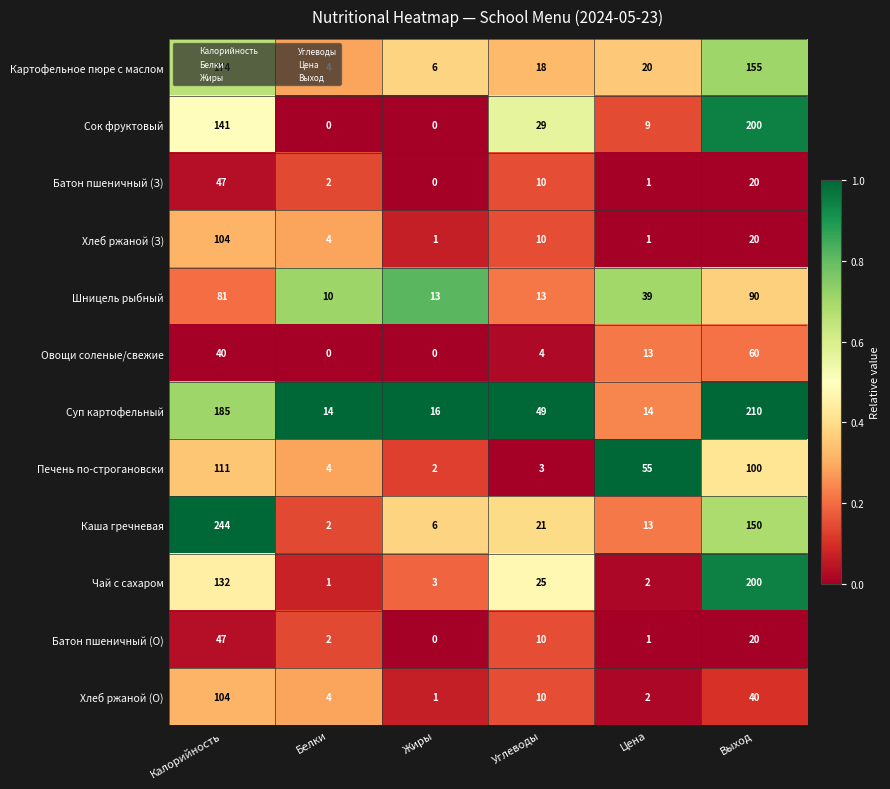

What is the sum of the Картофельное пюре с маслом values at Углеводы and Белки?

22